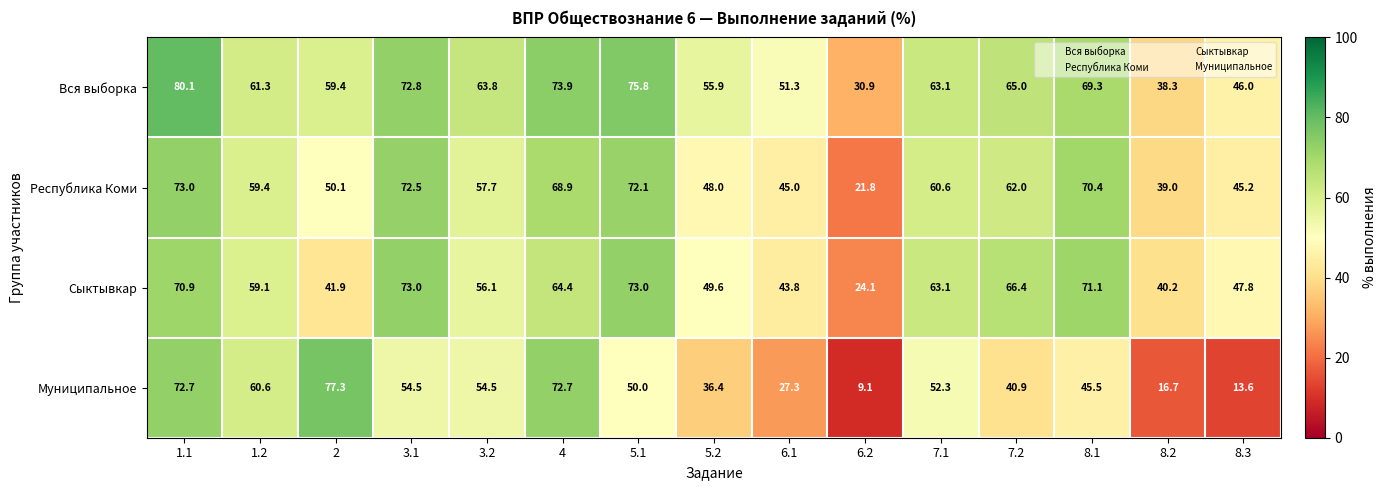

What is the sum of all Муниципальное values?

684.1